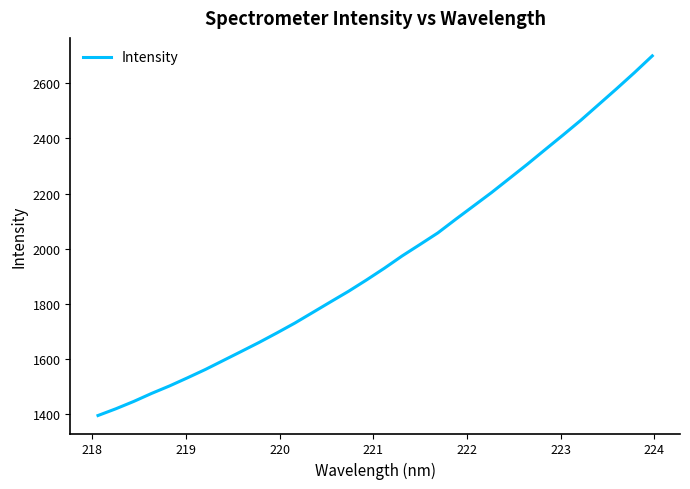

How many series are shown in this chart?

1